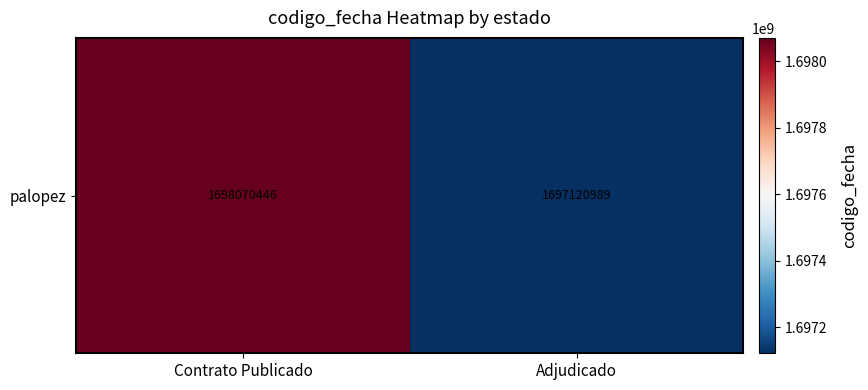

What is the average value?

1697595718